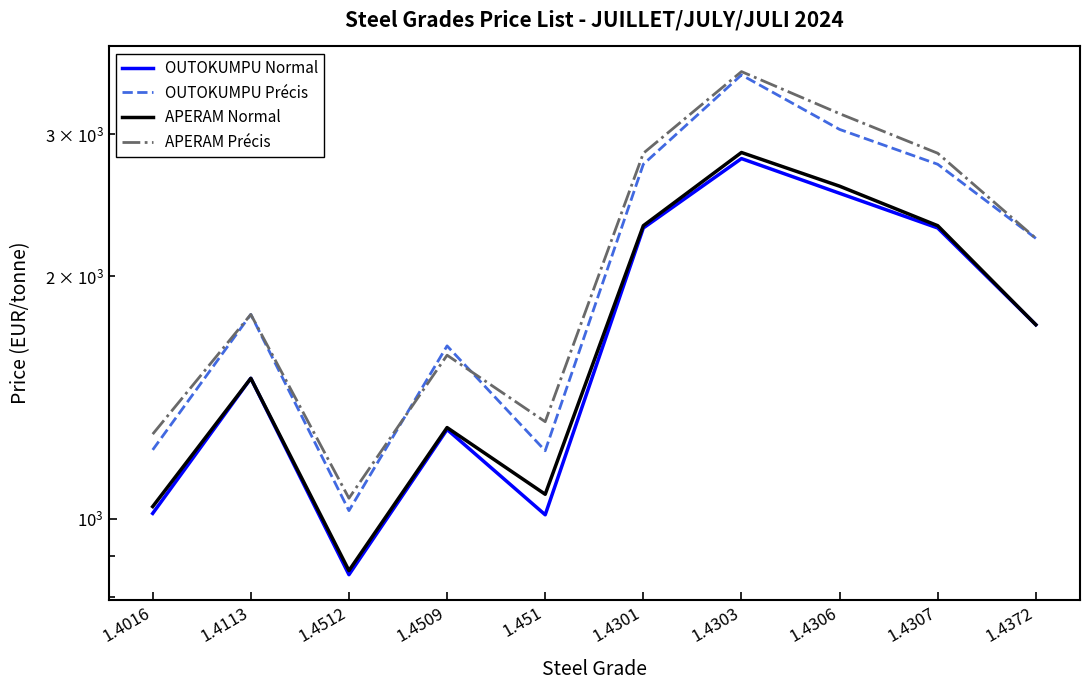

What is the difference between the maximum and second lowest values in the APERAM Précis series?

2313